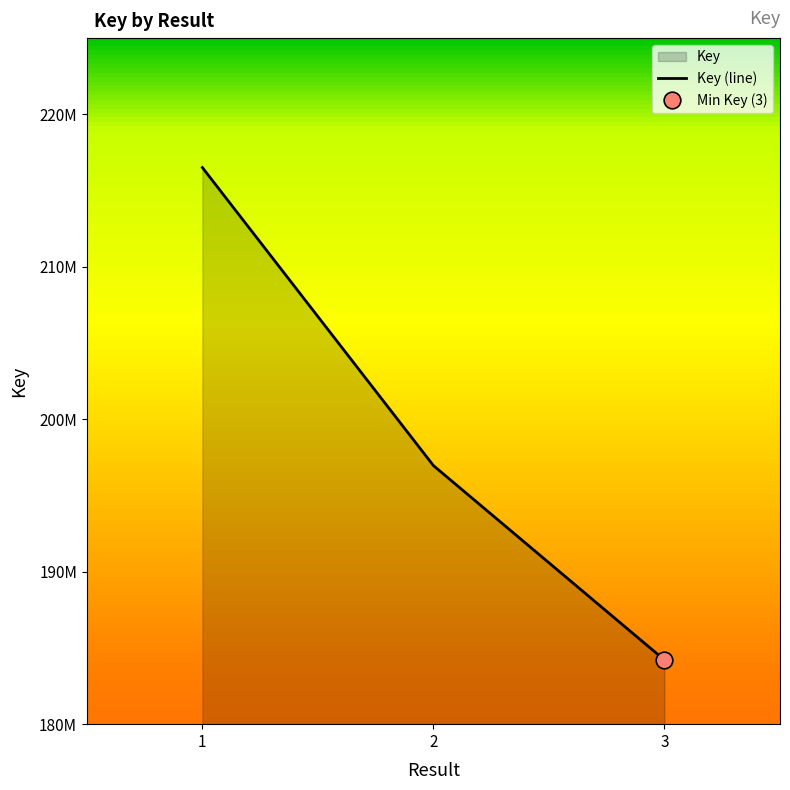

Is it true that the value at 3 is 246625273?

False